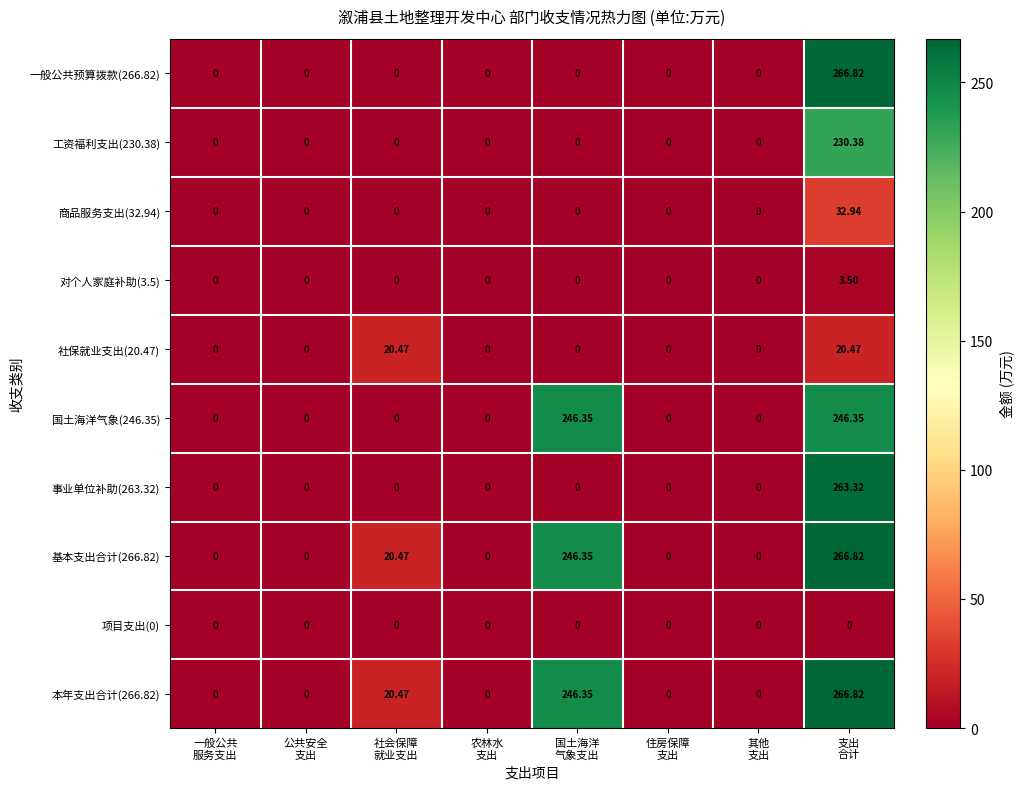

What is the greatest value displayed?

266.8